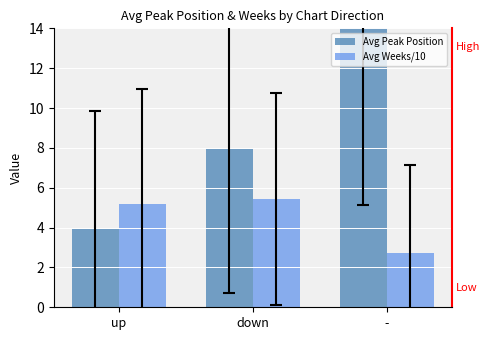

Reading left to right, transcribe all the data shown in this chart.

Avg Peak Position: up=3.9	down=7.9	-=16.4
Avg Weeks/10: up=5.2	down=5.4	-=2.7